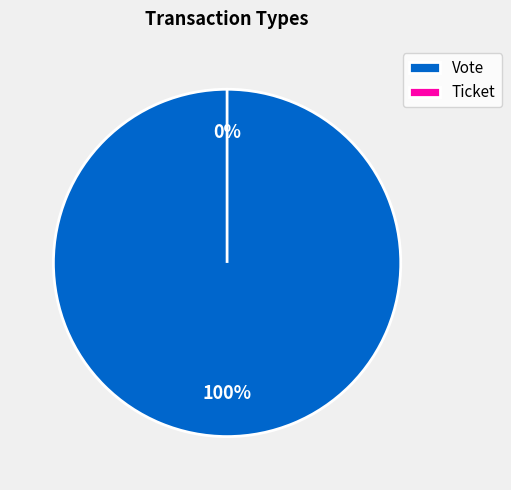

Count the number of slices in the pie.

2